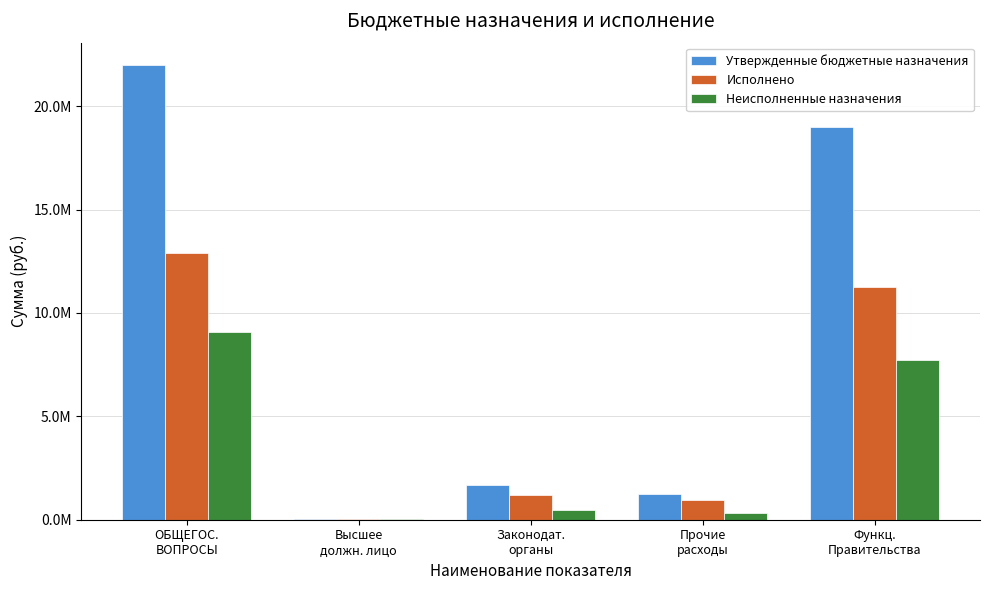

What are all the series names shown in the legend?

Утвержденные бюджетные назначения, Исполнено, Неисполненные назначения